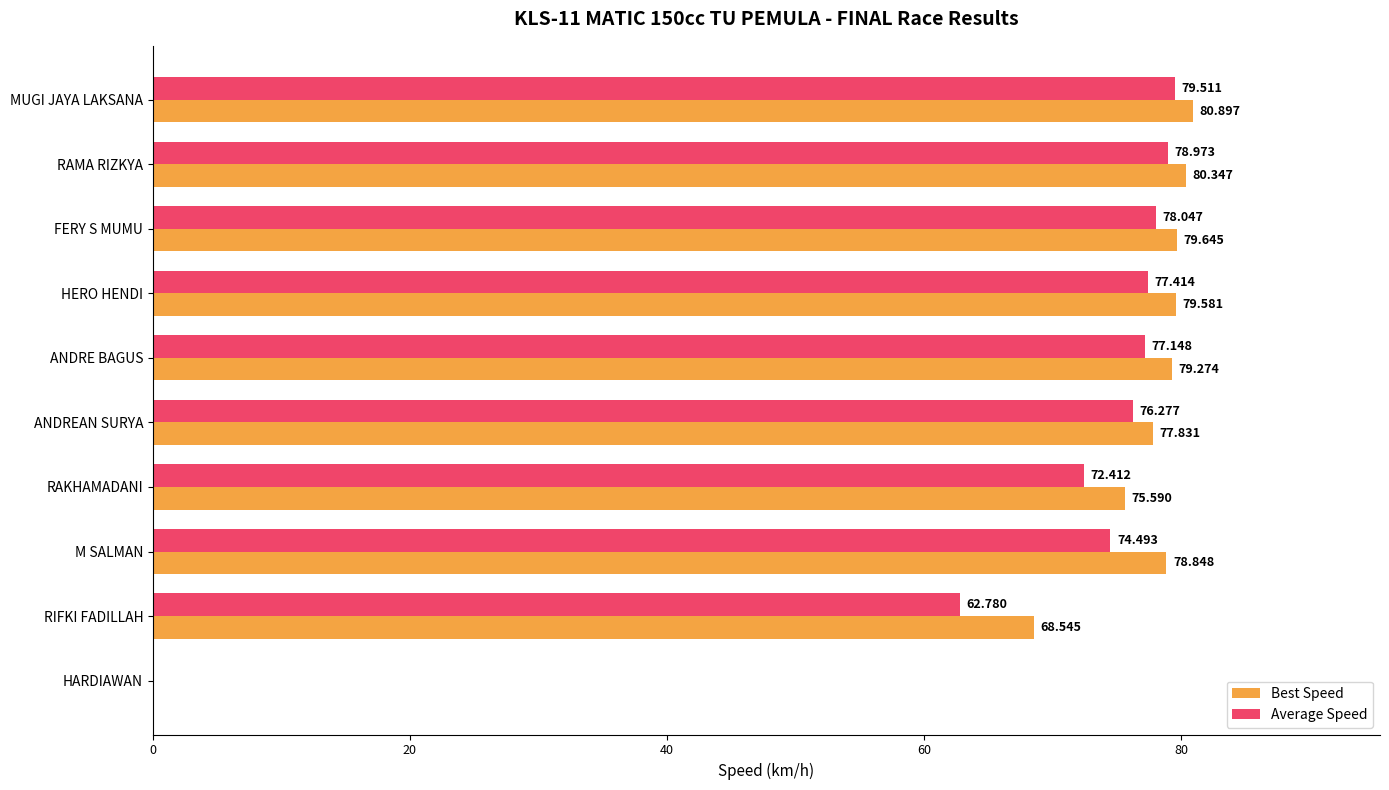

Which series has the widest spread of values?

Best Speed